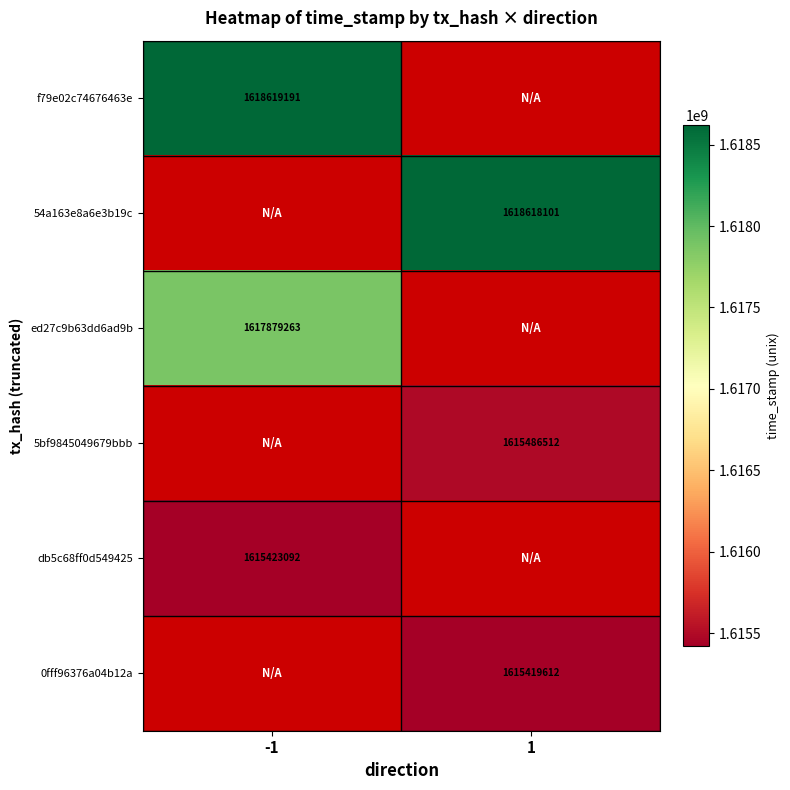

Is it true that 0fff96376a04b12a equals 1615419612 at 1?

True